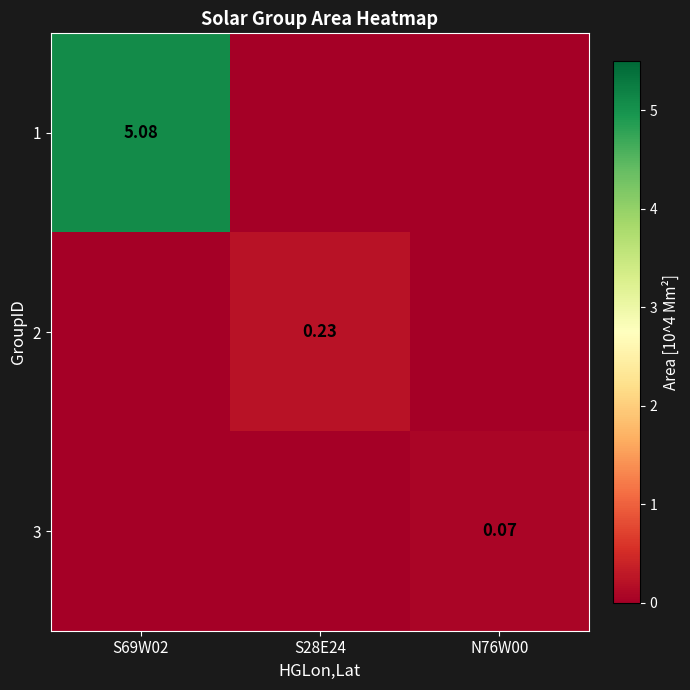

How many 3 values are between 0 and 1?

3